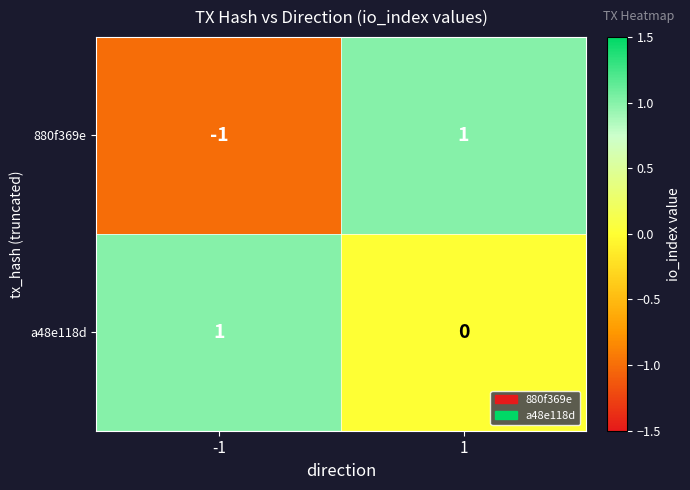

At 1, list the series in order from largest to smallest.

880f369e, a48e118d